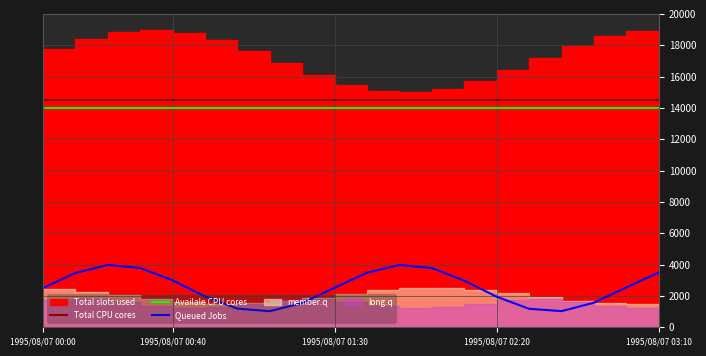

True or false: Total CPU cores and Queued Jobs intersect in this chart.

False